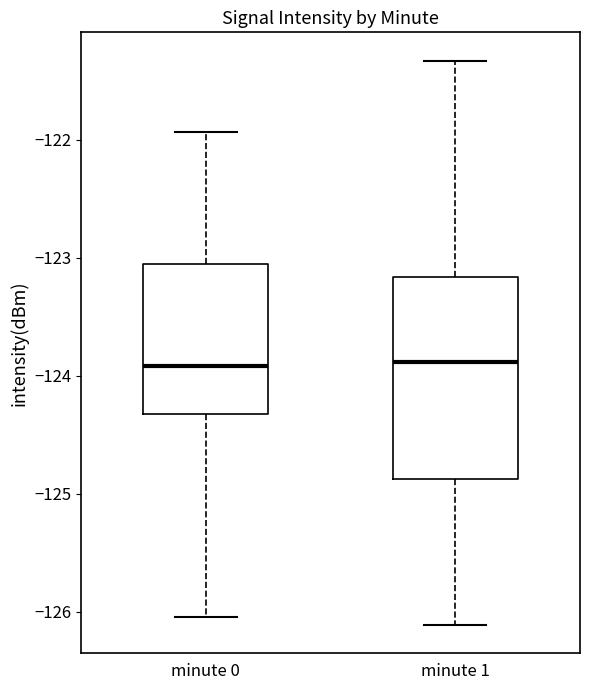

Reading left to right, transcribe this box plot: for each box, give where its median line is, the range the box spans, and where its two whiskers end, as read against the y-axis. The values are not printed on the chart, so give them approximately, as read against the axis.

minute 0: median -123.9, box -124.3 to -123.1, whiskers -126.0 to -121.9
minute 1: median -123.9, box -124.9 to -123.2, whiskers -126.1 to -121.3